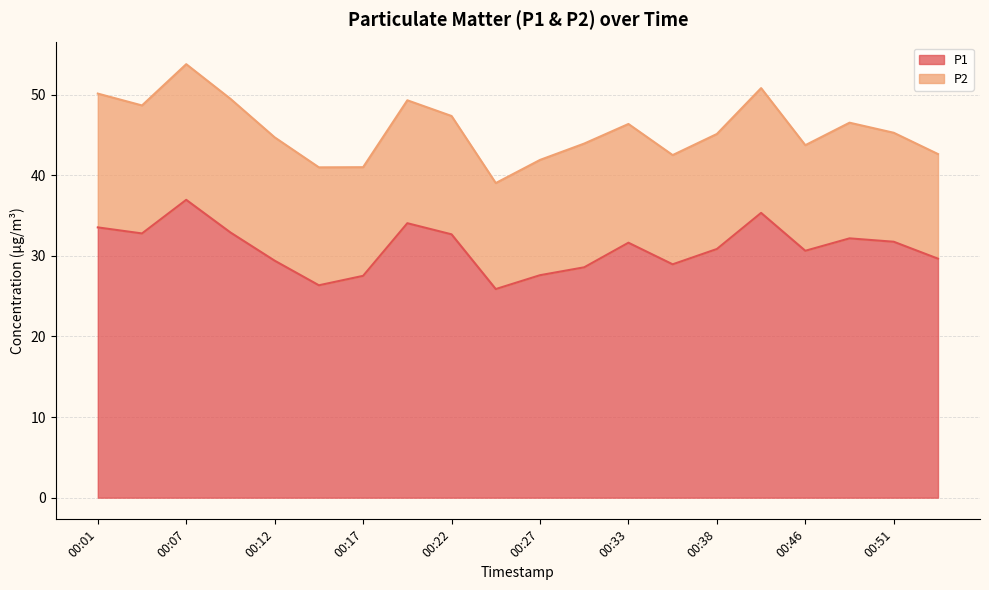

The value at 00:53 is 29.6. True or false?

True